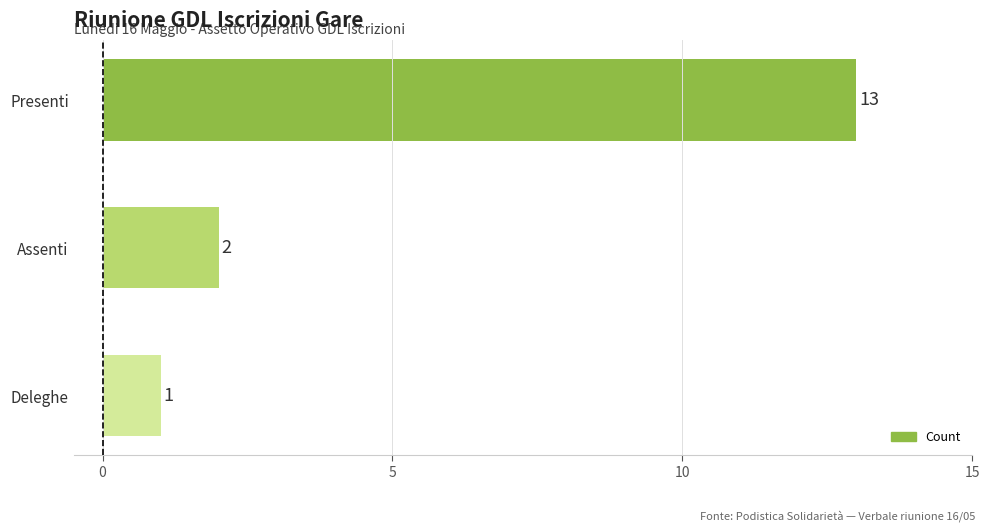

Between Presenti and Assenti, which is larger?

Presenti